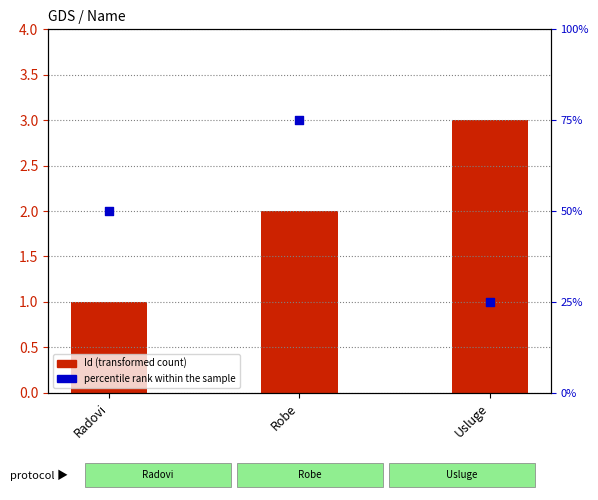

Which series contains the lowest Y value?

Id